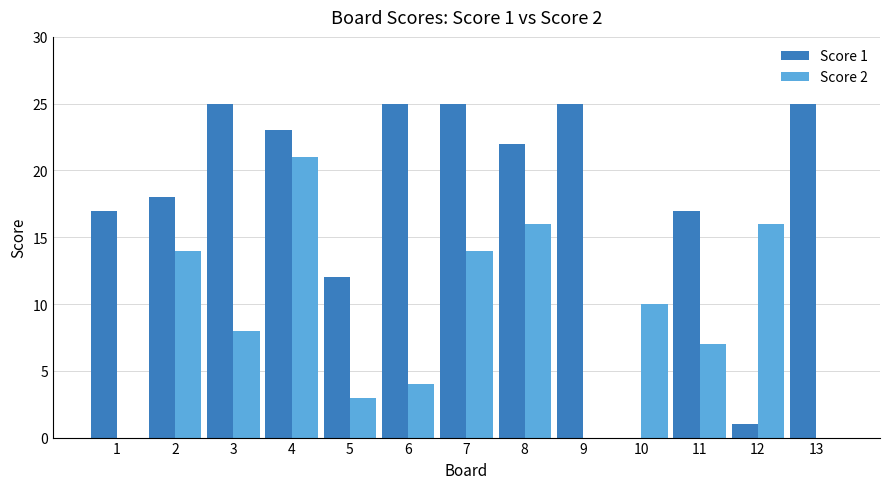

Which series has the largest total across all categories?

Score 1